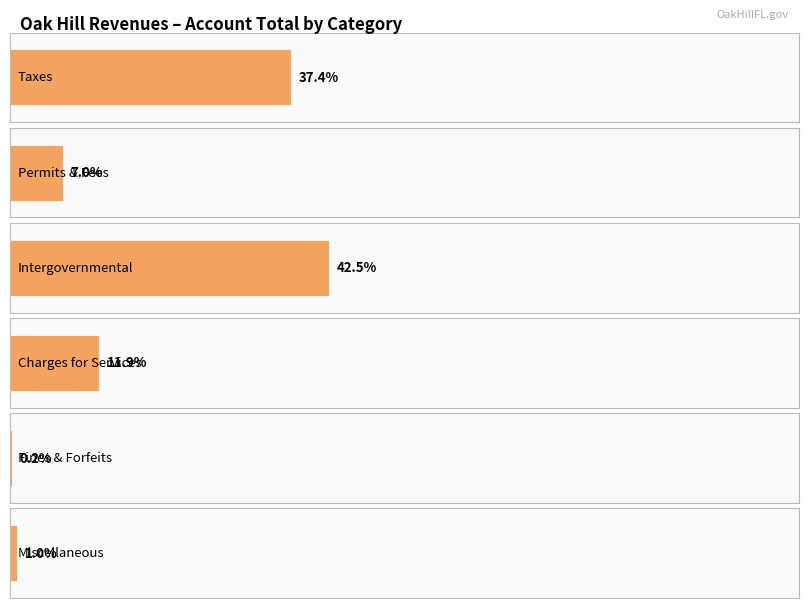

Which label corresponds to the largest value in the chart?

Intergovernmental Revenue